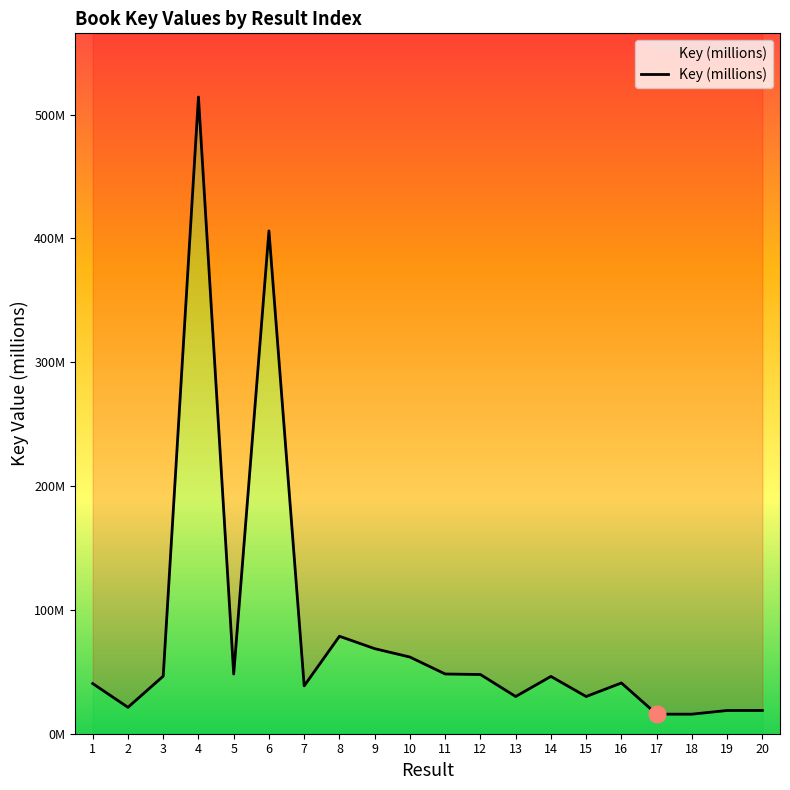

The value at 7 is 25.8. True or false?

False